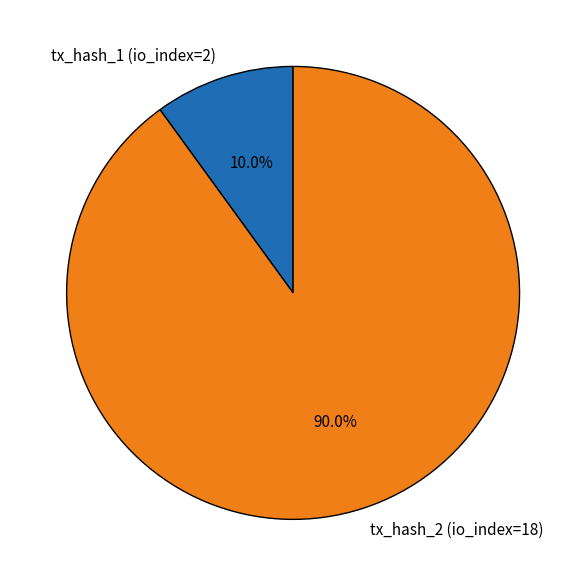

Which slice is the smallest?

tx_hash_1 (io_index=2)